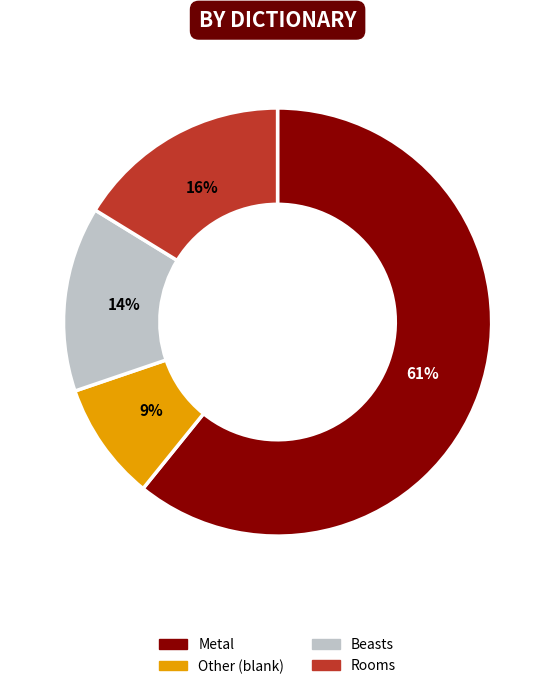

True or false: Other (blank) accounts for 17% of the total.

False